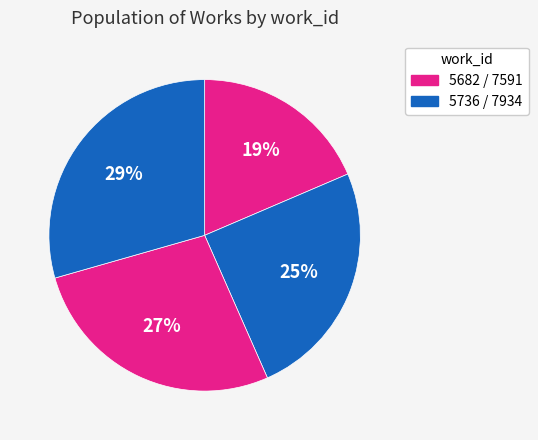

Count the number of slices in the pie.

4